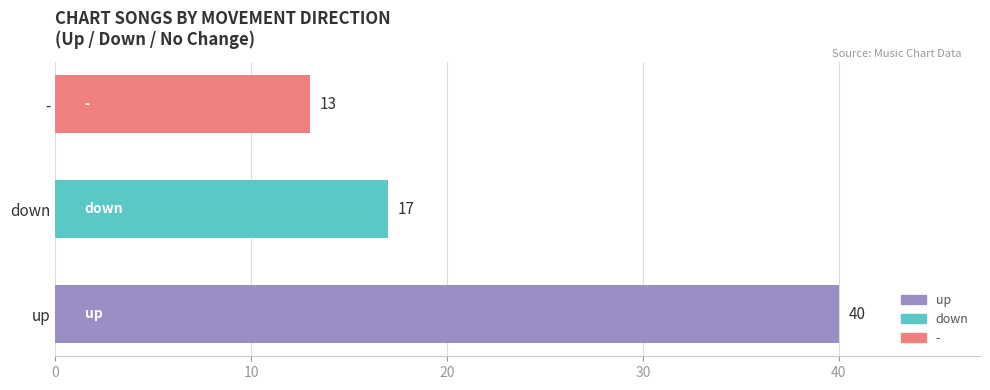

Reading bottom to top, extract all data points from this chart.

40	17	13